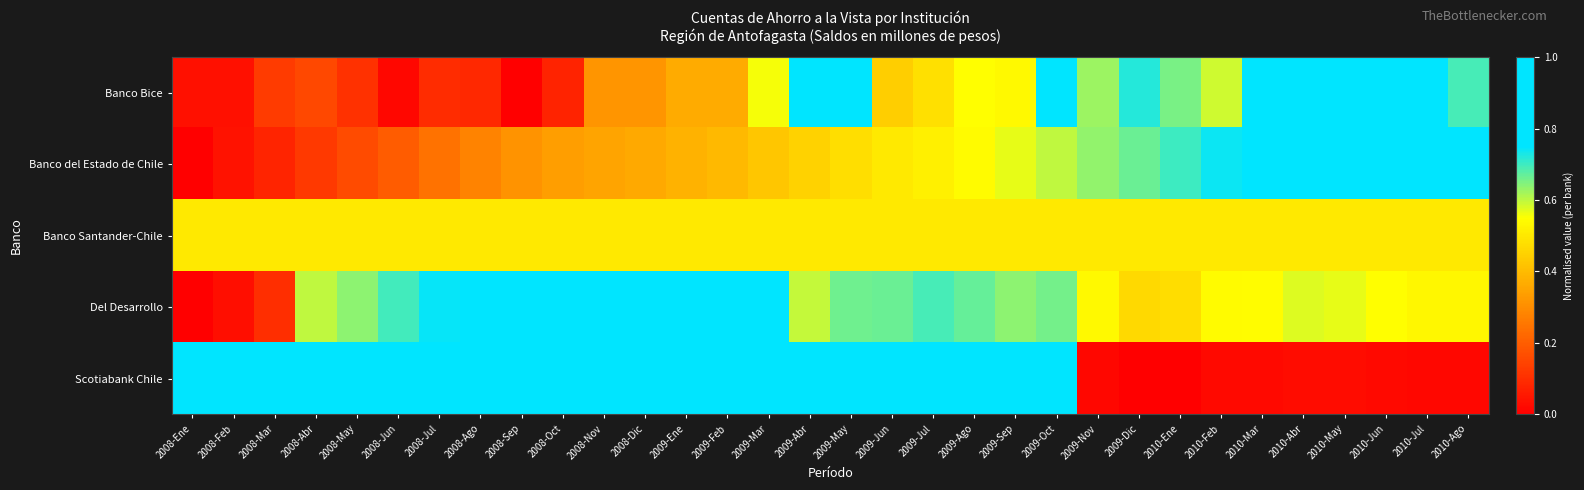

Reading left to right, list all the values displayed in this chart.

Banco Bice: 2008-Ene=0.0	2008-Feb=0.0	2008-Mar=0.1	2008-Abr=0.2	2008-May=0.1	2008-Jun=0.0	2008-Jul=0.1	2008-Ago=0.1	2008-Sep=0.0	2008-Oct=0.1	2008-Nov=0.3	2008-Dic=0.3	2009-Ene=0.4	2009-Feb=0.4	2009-Mar=0.6	2009-Abr=0.8	2009-May=0.8	2009-Jun=0.4	2009-Jul=0.5	2009-Ago=0.5	2009-Sep=0.5	2009-Oct=1.0	2009-Nov=0.6	2009-Dic=0.7	2010-Ene=0.7	2010-Feb=0.6	2010-Mar=0.9	2010-Abr=1.0	2010-May=1.0	2010-Jun=0.9	2010-Jul=0.9	2010-Ago=0.7
Banco del Estado de Chile: 2008-Ene=0.0	2008-Feb=0.0	2008-Mar=0.1	2008-Abr=0.1	2008-May=0.2	2008-Jun=0.2	2008-Jul=0.2	2008-Ago=0.3	2008-Sep=0.3	2008-Oct=0.3	2008-Nov=0.3	2008-Dic=0.4	2009-Ene=0.4	2009-Feb=0.4	2009-Mar=0.4	2009-Abr=0.5	2009-May=0.5	2009-Jun=0.5	2009-Jul=0.5	2009-Ago=0.5	2009-Sep=0.6	2009-Oct=0.6	2009-Nov=0.6	2009-Dic=0.7	2010-Ene=0.7	2010-Feb=0.7	2010-Mar=0.8	2010-Abr=0.8	2010-May=0.9	2010-Jun=0.9	2010-Jul=1.0	2010-Ago=1.0
Banco Santander-Chile: 2008-Ene=0.5	2008-Feb=0.5	2008-Mar=0.5	2008-Abr=0.5	2008-May=0.5	2008-Jun=0.5	2008-Jul=0.5	2008-Ago=0.5	2008-Sep=0.5	2008-Oct=0.5	2008-Nov=0.5	2008-Dic=0.5	2009-Ene=0.5	2009-Feb=0.5	2009-Mar=0.5	2009-Abr=0.5	2009-May=0.5	2009-Jun=0.5	2009-Jul=0.5	2009-Ago=0.5	2009-Sep=0.5	2009-Oct=0.5	2009-Nov=0.5	2009-Dic=0.5	2010-Ene=0.5	2010-Feb=0.5	2010-Mar=0.5	2010-Abr=0.5	2010-May=0.5	2010-Jun=0.5	2010-Jul=0.5	2010-Ago=0.5
Del Desarrollo: 2008-Ene=0.0	2008-Feb=0.0	2008-Mar=0.1	2008-Abr=0.6	2008-May=0.6	2008-Jun=0.7	2008-Jul=0.7	2008-Ago=0.8	2008-Sep=0.9	2008-Oct=0.9	2008-Nov=0.9	2008-Dic=1.0	2009-Ene=1.0	2009-Feb=1.0	2009-Mar=1.0	2009-Abr=0.6	2009-May=0.7	2009-Jun=0.7	2009-Jul=0.7	2009-Ago=0.7	2009-Sep=0.6	2009-Oct=0.7	2009-Nov=0.5	2009-Dic=0.5	2010-Ene=0.5	2010-Feb=0.5	2010-Mar=0.5	2010-Abr=0.6	2010-May=0.6	2010-Jun=0.5	2010-Jul=0.5	2010-Ago=0.5
Scotiabank Chile: 2008-Ene=1.0	2008-Feb=1.0	2008-Mar=1.0	2008-Abr=1.0	2008-May=1.0	2008-Jun=1.0	2008-Jul=1.0	2008-Ago=1.0	2008-Sep=1.0	2008-Oct=1.0	2008-Nov=1.0	2008-Dic=1.0	2009-Ene=1.0	2009-Feb=1.0	2009-Mar=1.0	2009-Abr=1.0	2009-May=1.0	2009-Jun=1.0	2009-Jul=1.0	2009-Ago=1.0	2009-Sep=1.0	2009-Oct=1.0	2009-Nov=0.0	2009-Dic=0.0	2010-Ene=0.0	2010-Feb=0.0	2010-Mar=0.0	2010-Abr=0.0	2010-May=0.0	2010-Jun=0.0	2010-Jul=0.0	2010-Ago=0.0